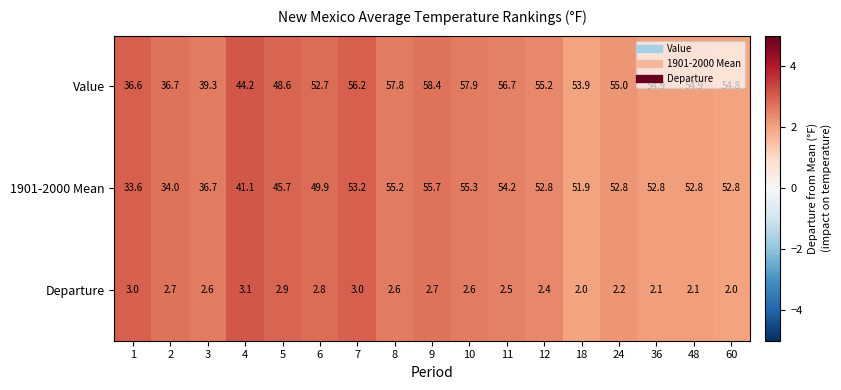

What is the difference between the second highest and minimum values in the 1901-2000 Mean series?

21.7